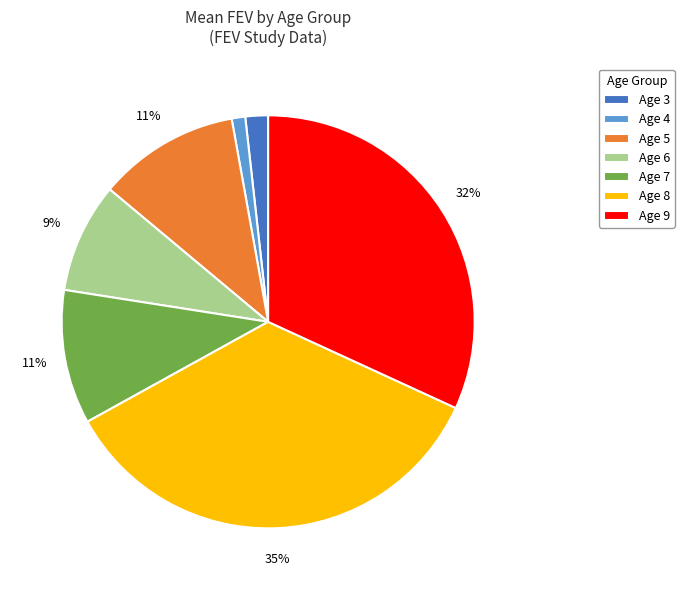

To the nearest percent, what is the average slice percentage?

14%